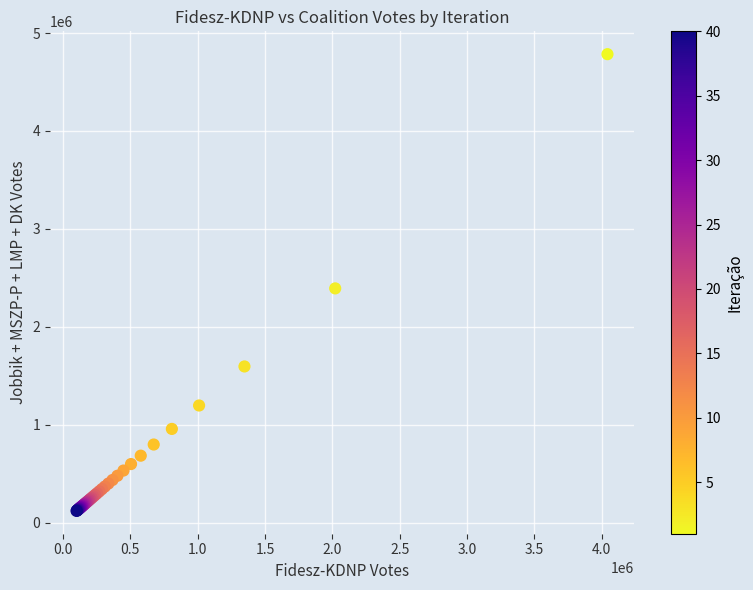

What Y value in the scatter plot is closest to 2452203?

2392394.0